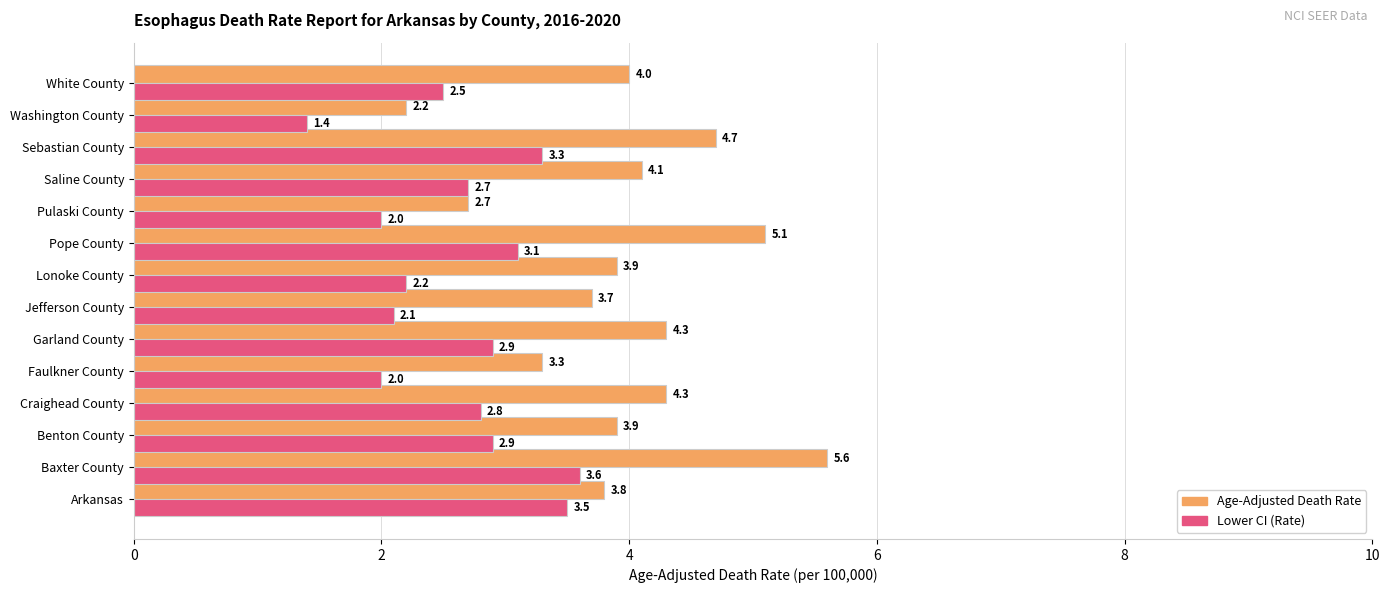

At Benton County, list the series in order from smallest to largest.

Lower CI (Rate), Age-Adjusted Death Rate